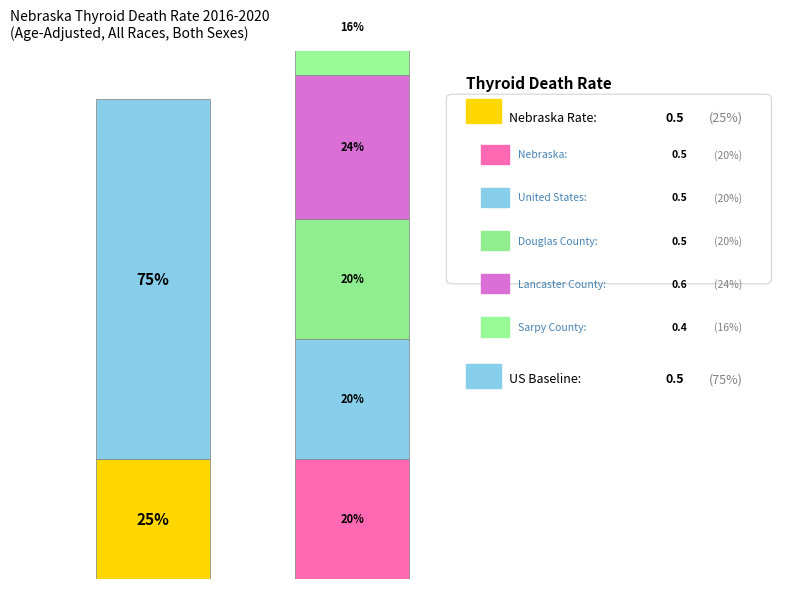

To the nearest percent, what is the difference between the Douglas County and Sarpy County slice percentages?

4%